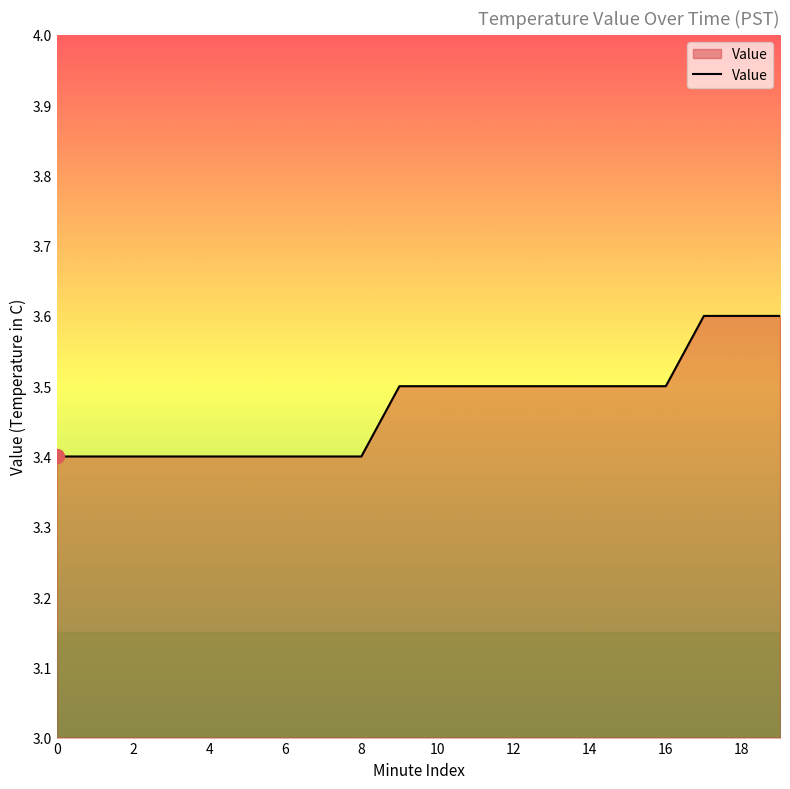

What is the maximum value shown in the chart?

3.6